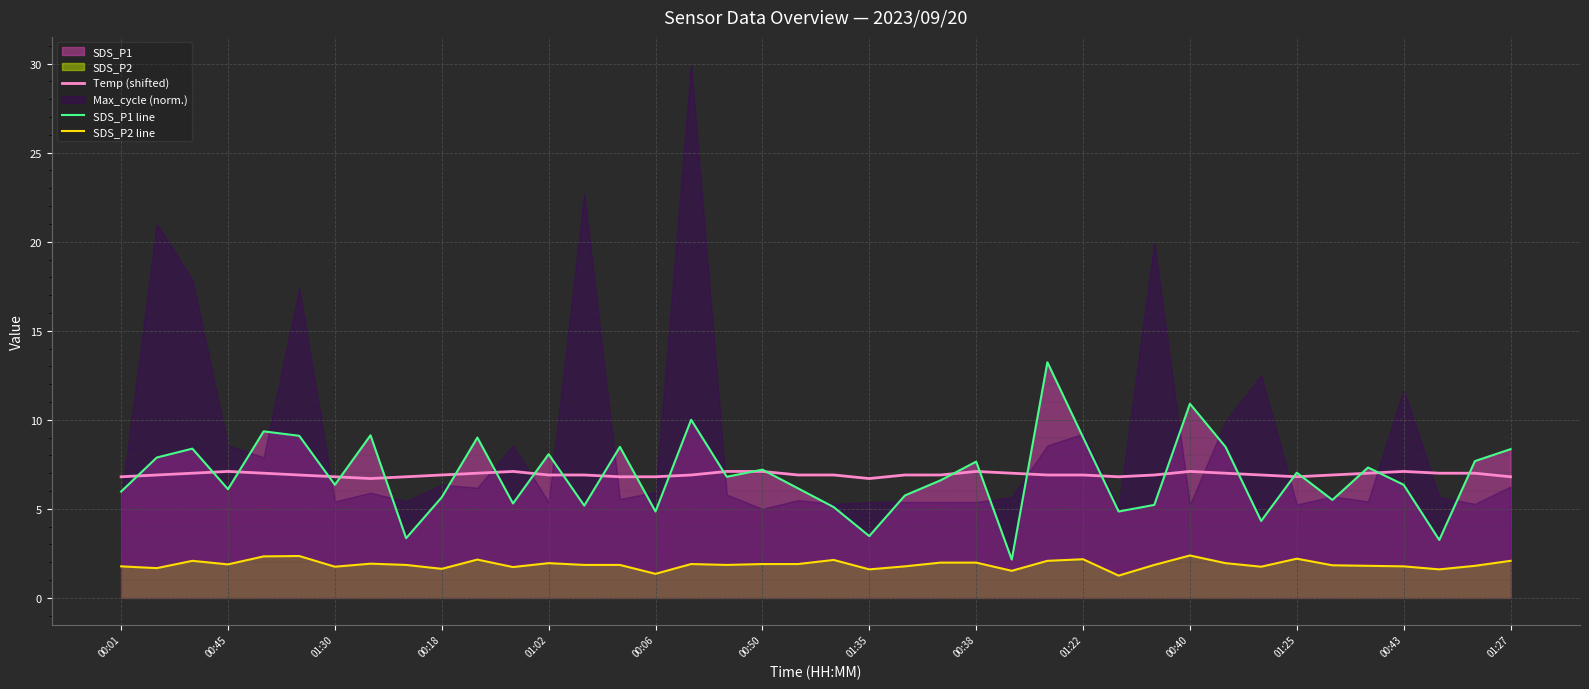

What is the greatest value displayed?

13.2